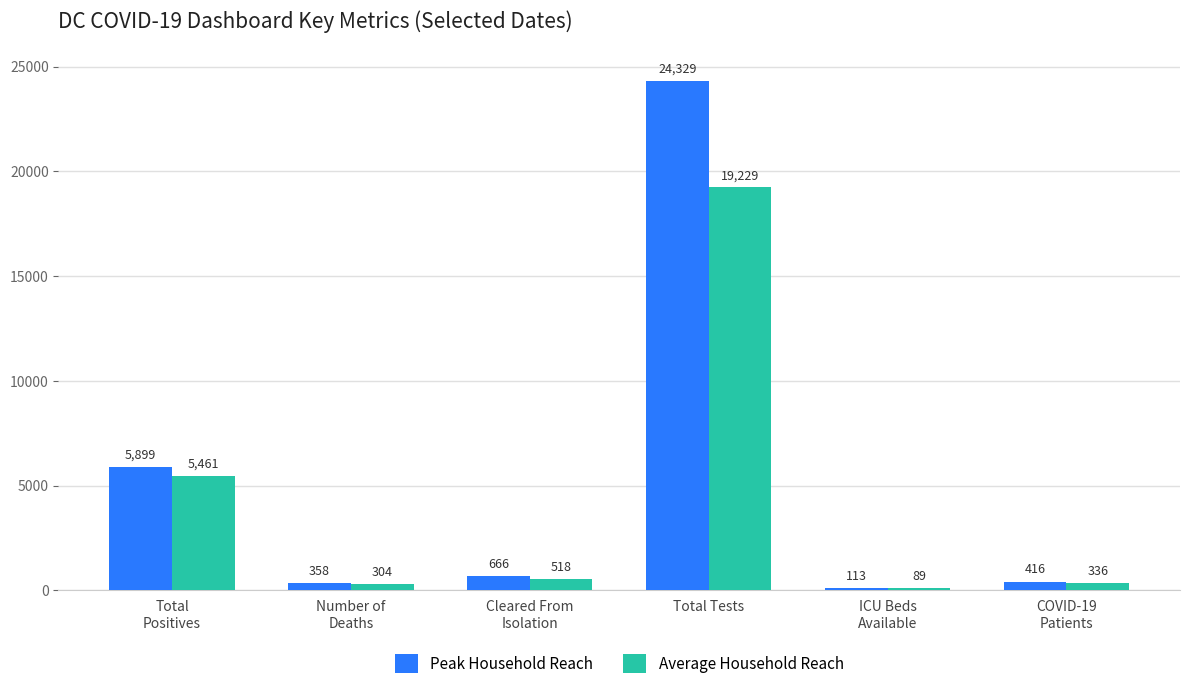

At COVID-19
Patients, list the series in order from largest to smallest.

Peak Household Reach, Average Household Reach